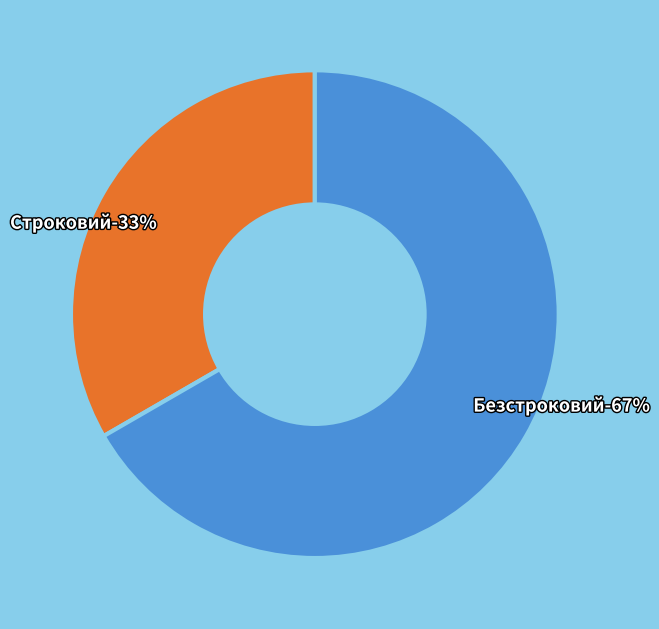

How many segments does this pie chart have?

2